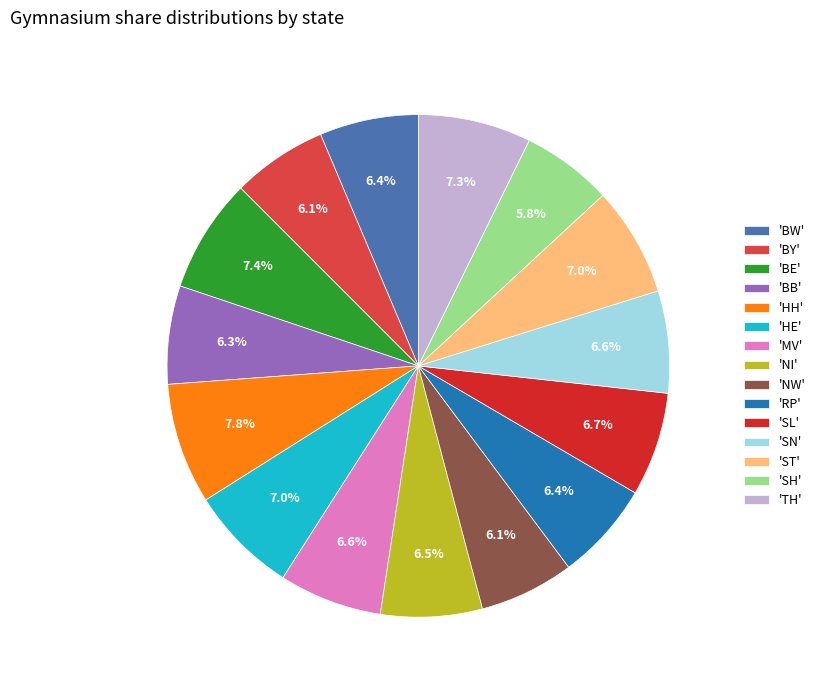

Is 'SH' the majority of the pie?

No